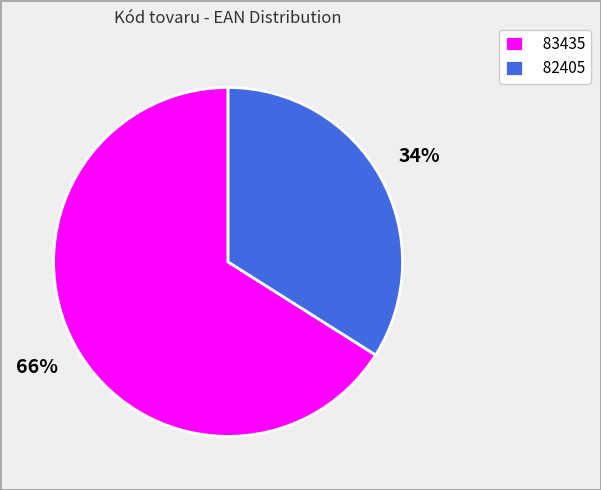

True or false: 83435 accounts for 66% of the total.

True